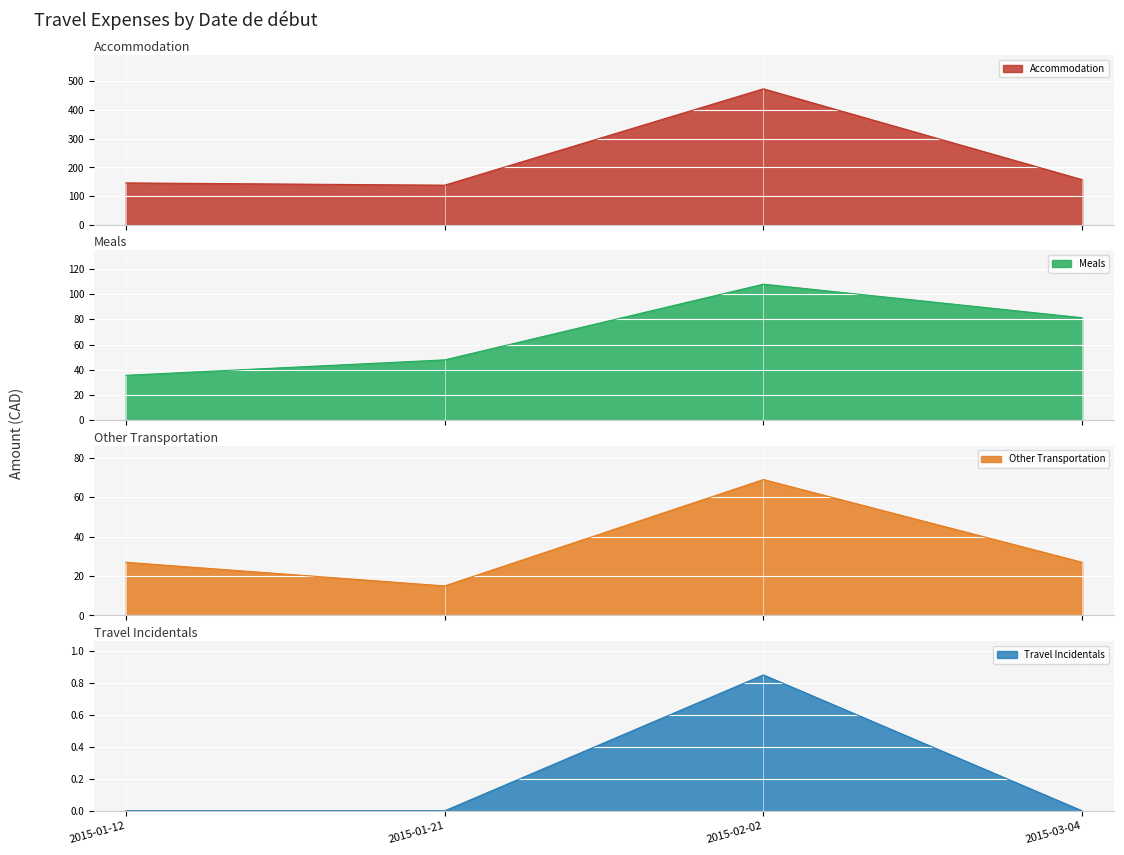

Is the value of Travel Incidentals at 2015-02-02 greater than the value of Meals at 2015-03-04?

No